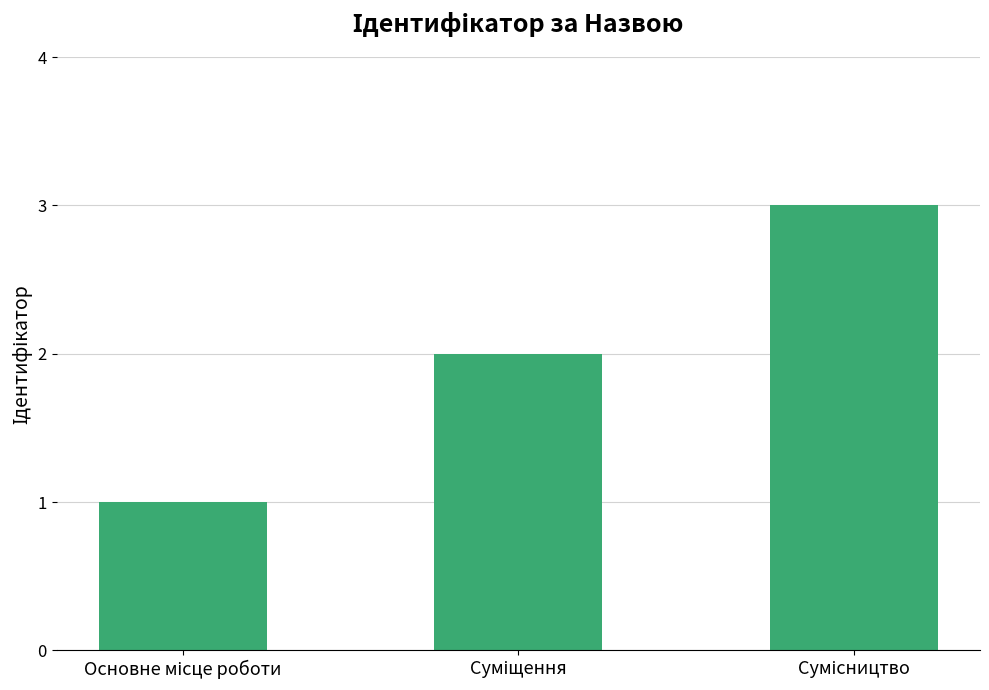

Count the number of data series in this chart.

1